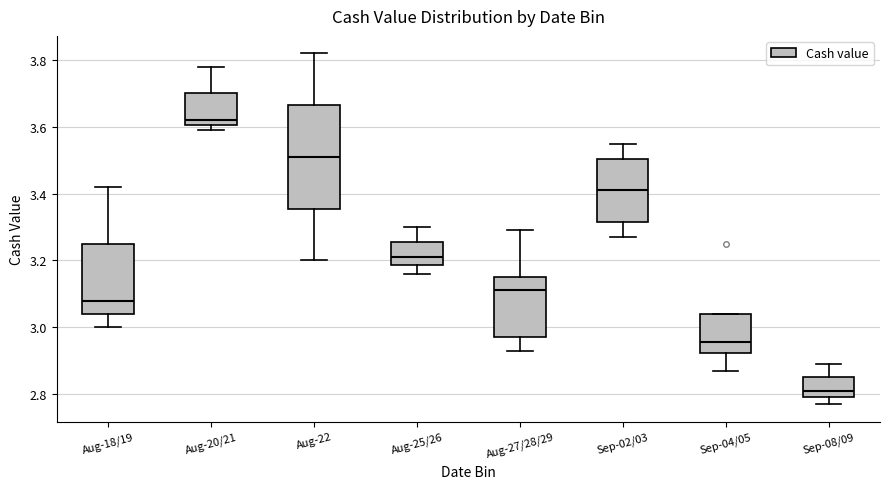

Reading left to right, transcribe this box plot: for each box, give where its median line is, the range the box spans, and where its two whiskers end, as read against the y-axis. The values are not printed on the chart, so give them approximately, as read against the axis.

Aug-18/19: median 3.08, box 3.04 to 3.26, whiskers 3.00 to 3.42
Aug-20/21: median 3.62, box 3.60 to 3.70, whiskers 3.60 (just below the box's lower edge) to 3.78
Aug-22: median 3.52, box 3.36 to 3.66, whiskers 3.20 to 3.82
Aug-25/26: median 3.22, box 3.18 to 3.26, whiskers 3.16 to 3.30
Aug-27/28/29: median 3.12, box 2.98 to 3.16, whiskers 2.94 to 3.30
Sep-02/03: median 3.42, box 3.32 to 3.50, whiskers 3.28 to 3.56
Sep-04/05: median 2.96, box 2.92 to 3.04, whiskers 2.88 to 3.04
Sep-08/09: median 2.82, box 2.80 to 2.86, whiskers 2.78 to 2.90